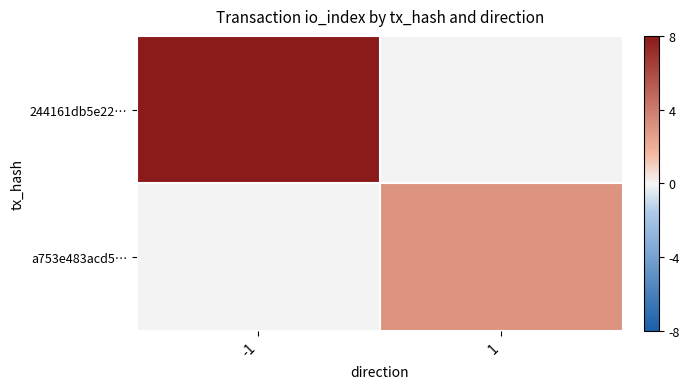

Which category has the highest value across all series?

-1